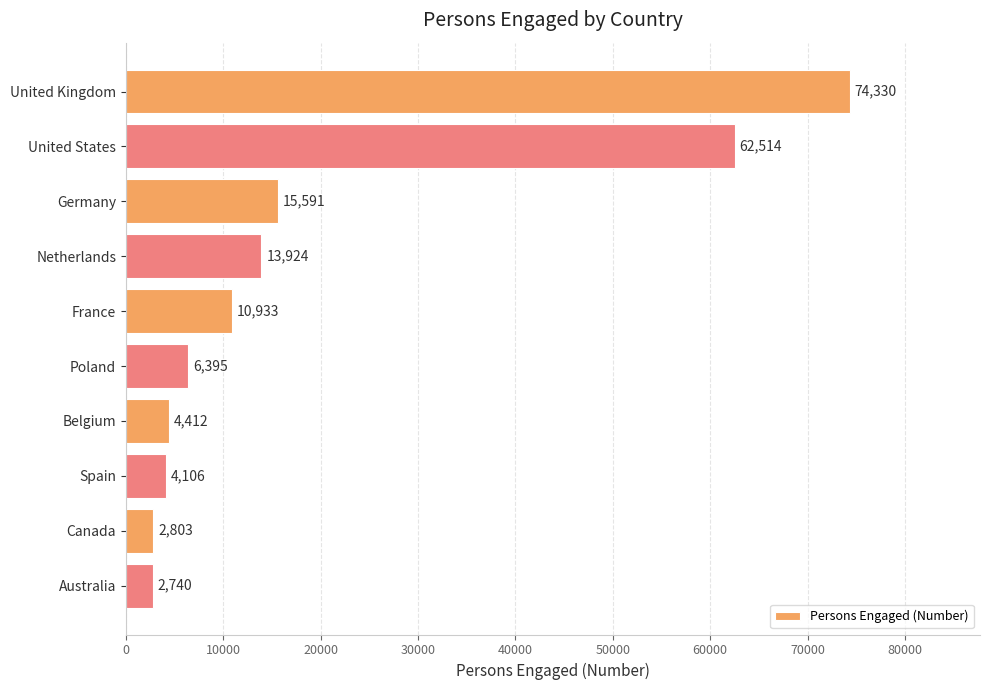

Is it true that the value at United Kingdom is 74330?

True